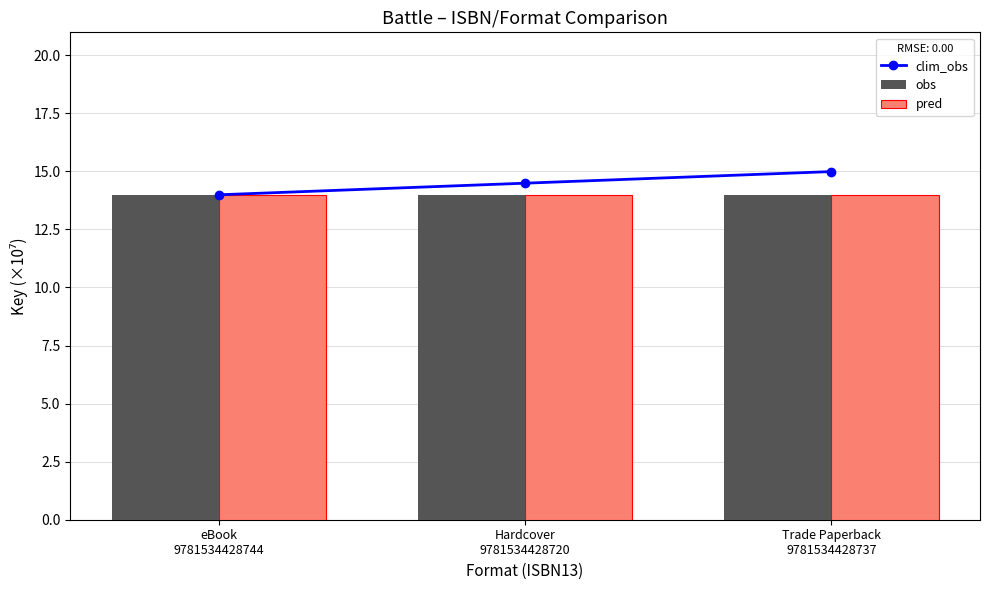

Which series has the widest spread of values?

clim_obs